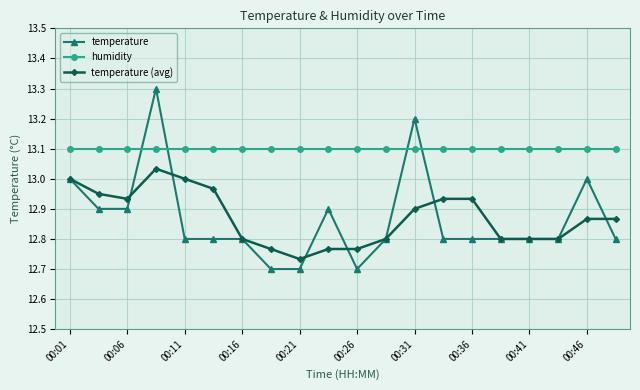

How many lines are shown in the chart?

3